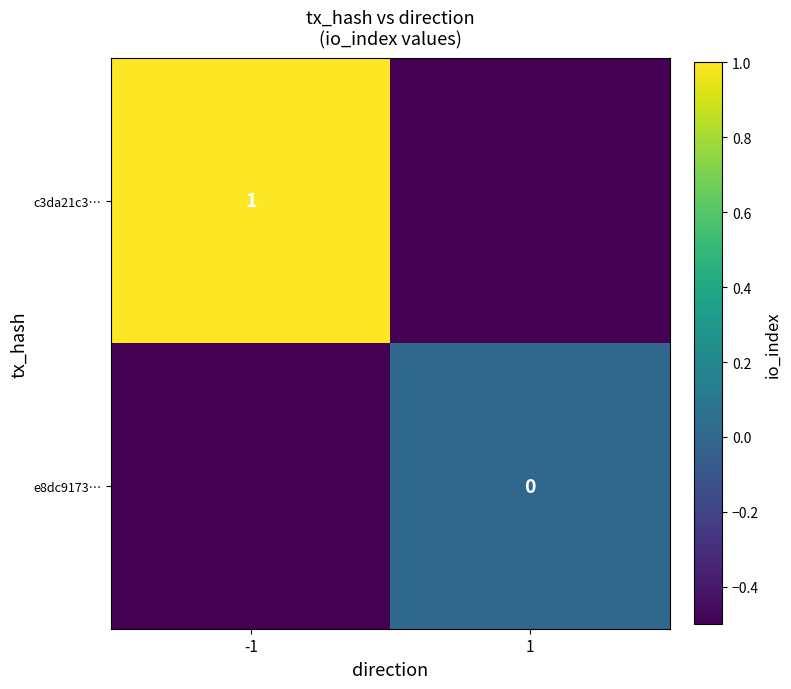

How many data points in c3da21c3… are less than 1?

1